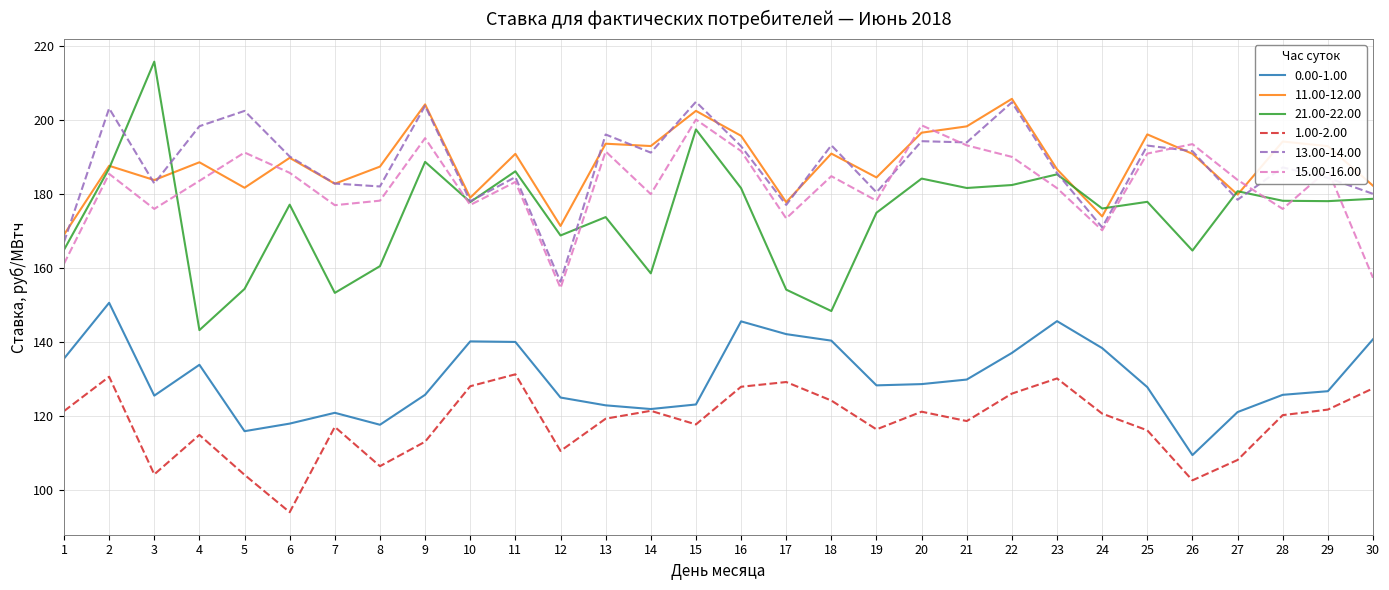

True or false: 15.00-16.00 has more than 1 points higher than both neighbors.

True